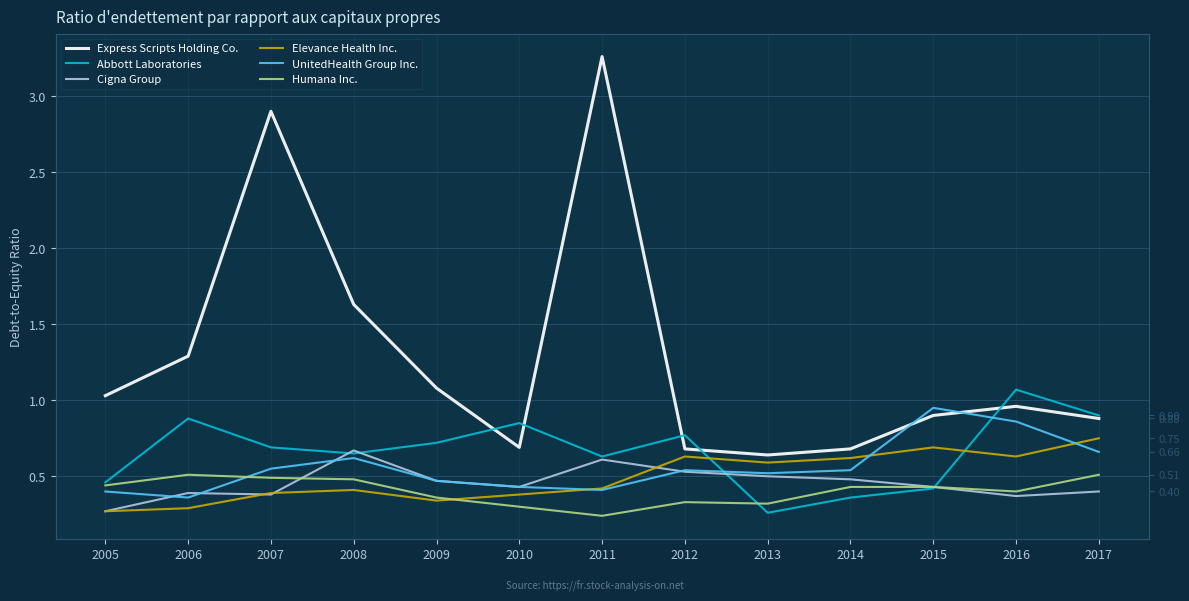

Which series changed the most between 2008 and 2011?

Express Scripts Holding Co.